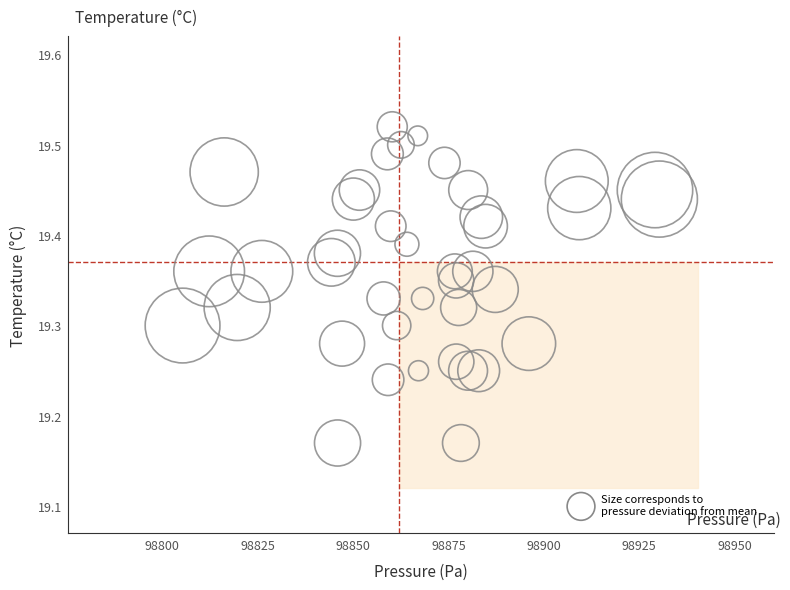

What is the range of X values (max minus min)?

125.0